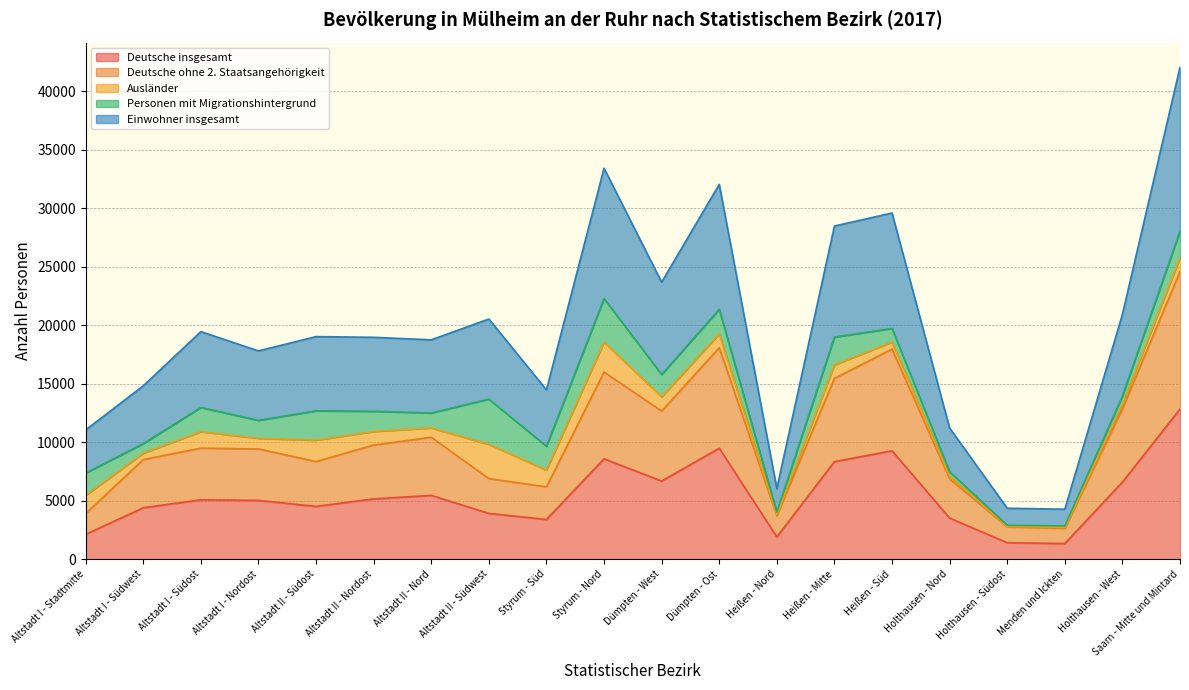

Does the chart have visible grid lines?

Yes